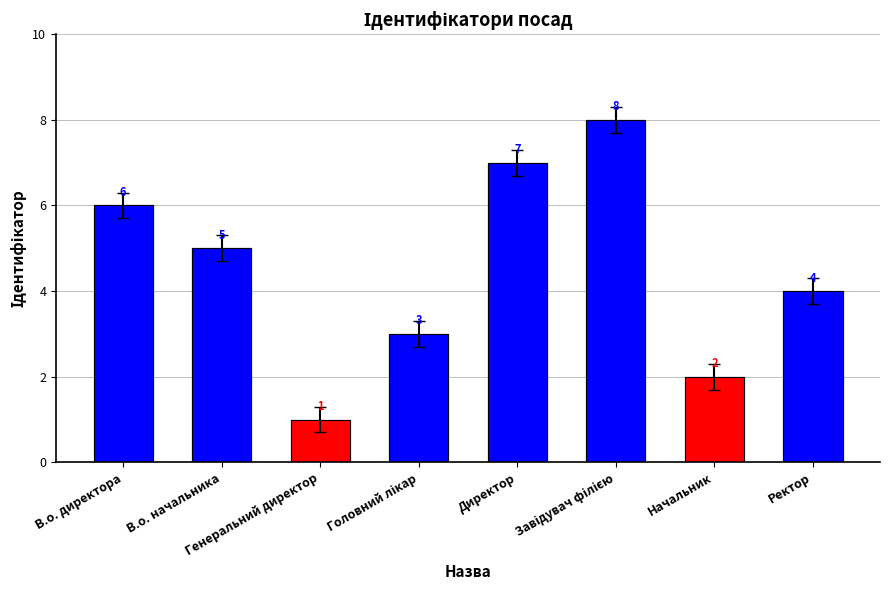

How many values are between 3 and 7?

5